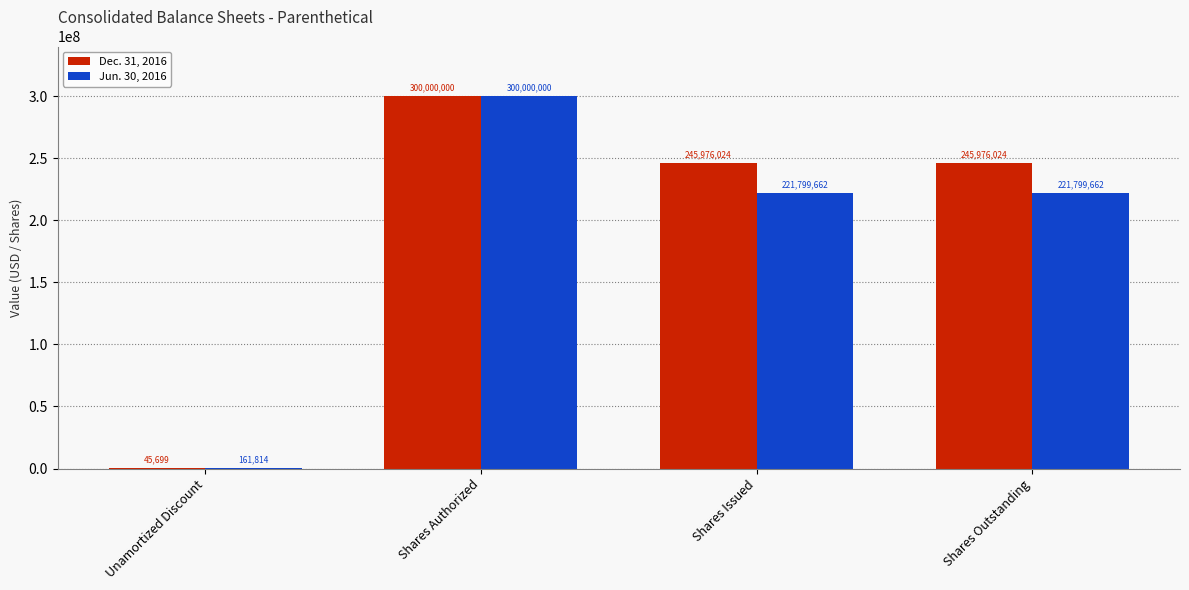

What is the sum of the Jun. 30, 2016 values at Shares Issued and Shares Outstanding?

443599324